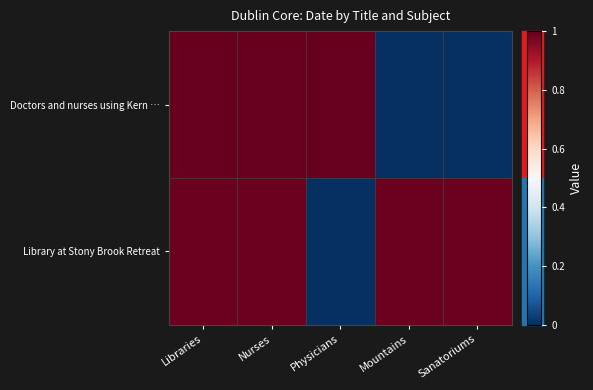

What is the difference between the highest and lowest values at Physicians?

1.0